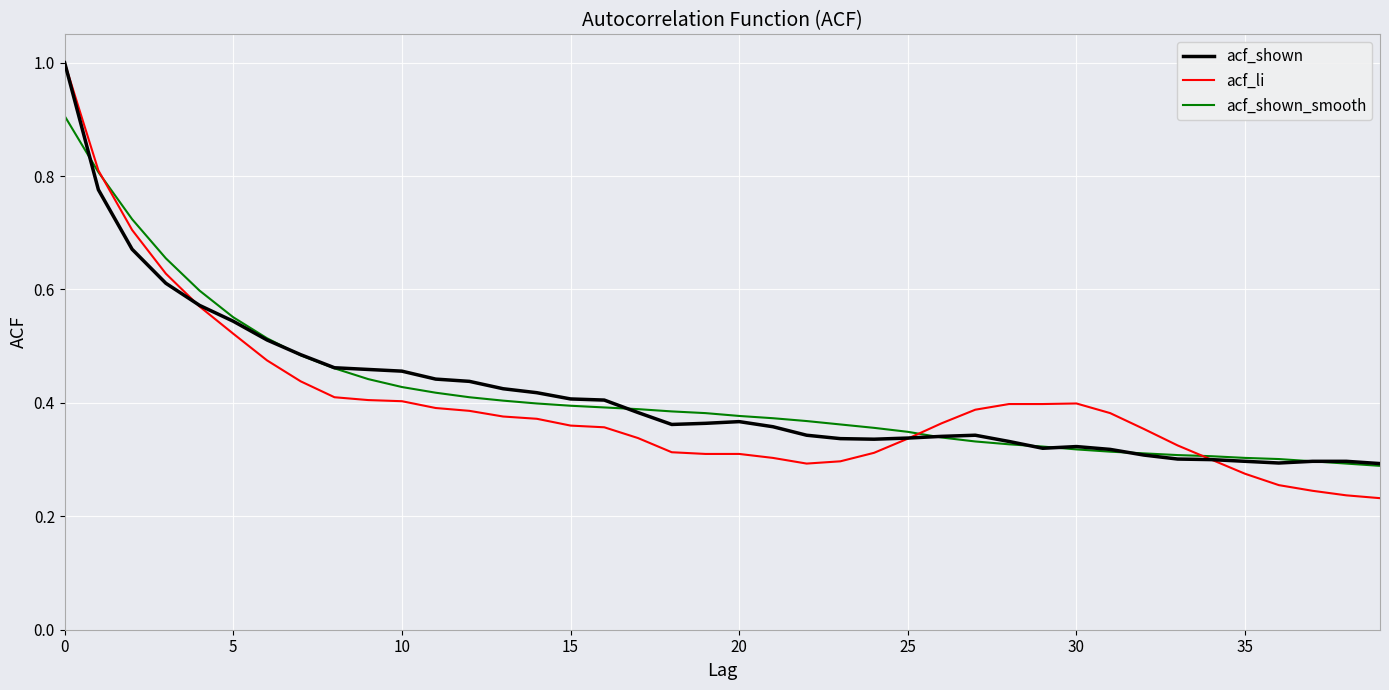

Which series has the largest range (max minus min)?

acf_li